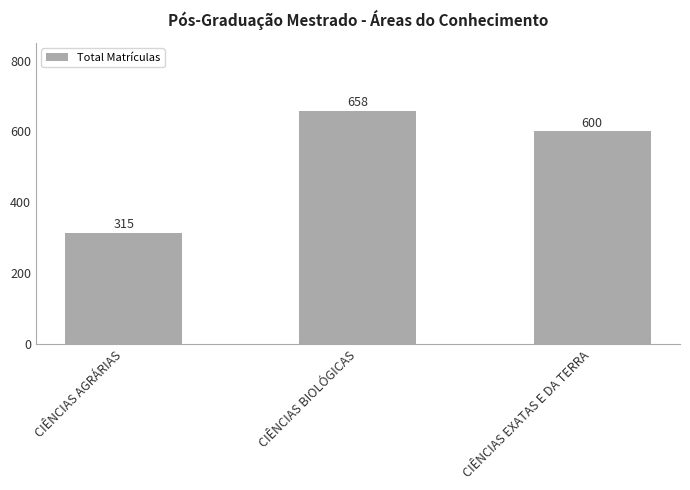

Where is the data nearest to the value 486?

CIÊNCIAS EXATAS E DA TERRA